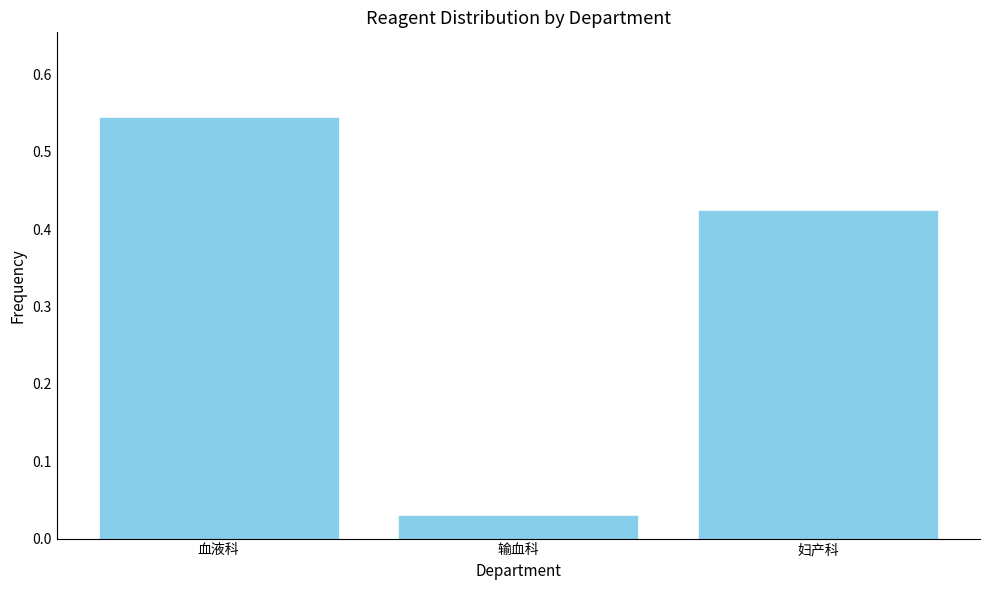

Where is the data nearest to the value 0?

输血科